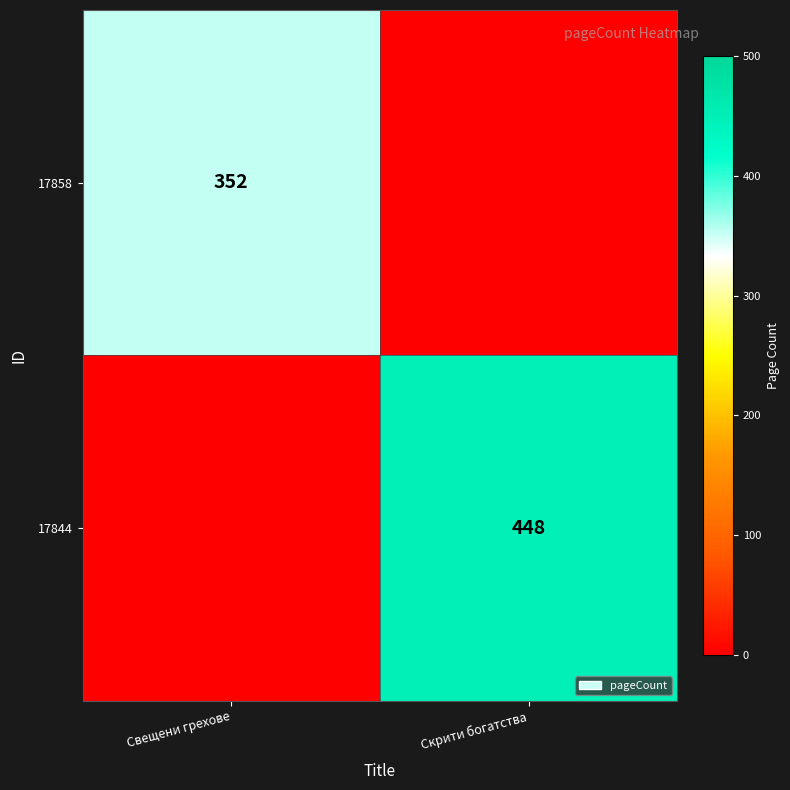

The value of 17844 at Скрити богатства is 448. True or false?

True